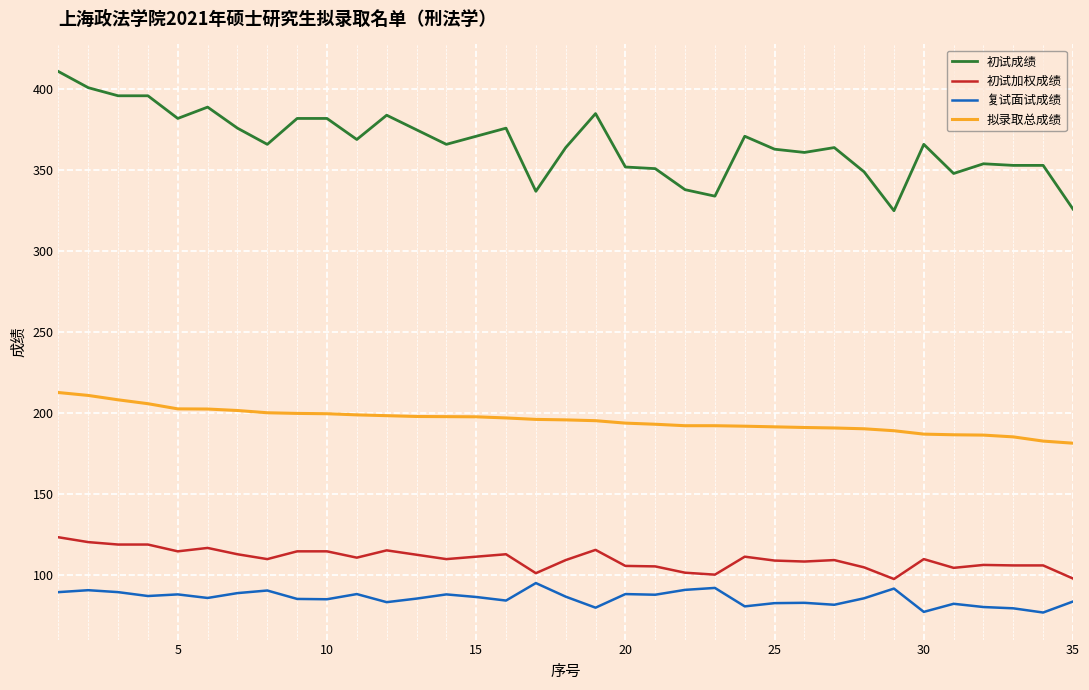

Which series has the largest range (max minus min)?

初试成绩